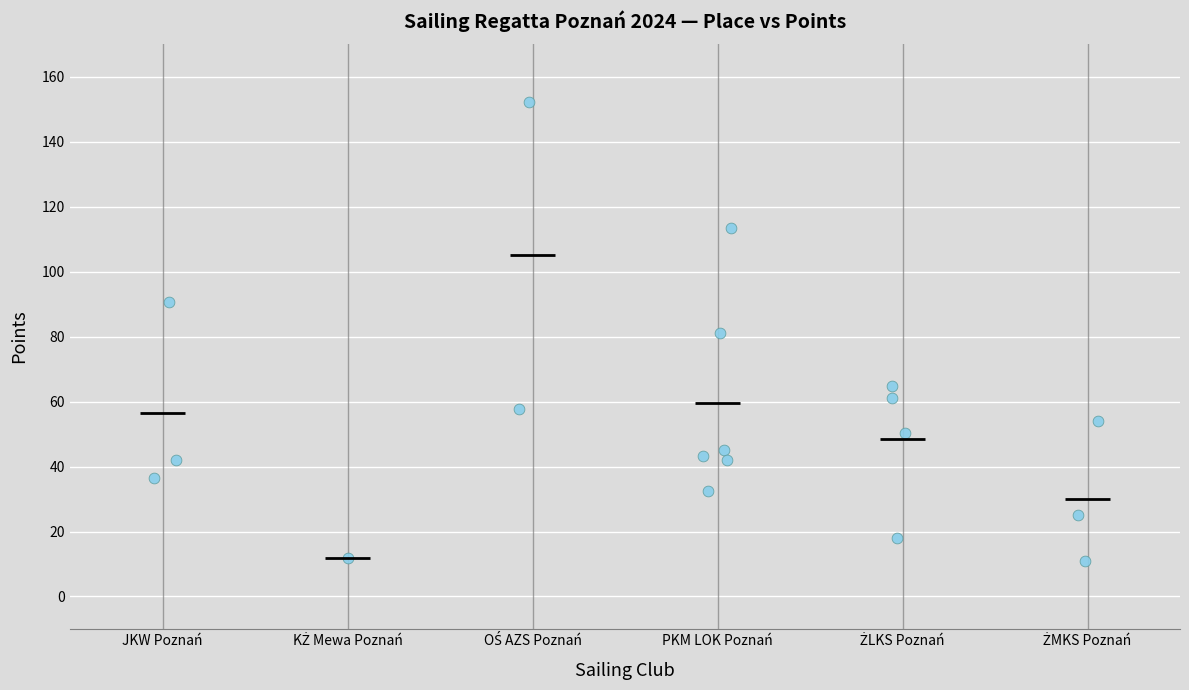

What is the range of X values (max minus min)?

5.1